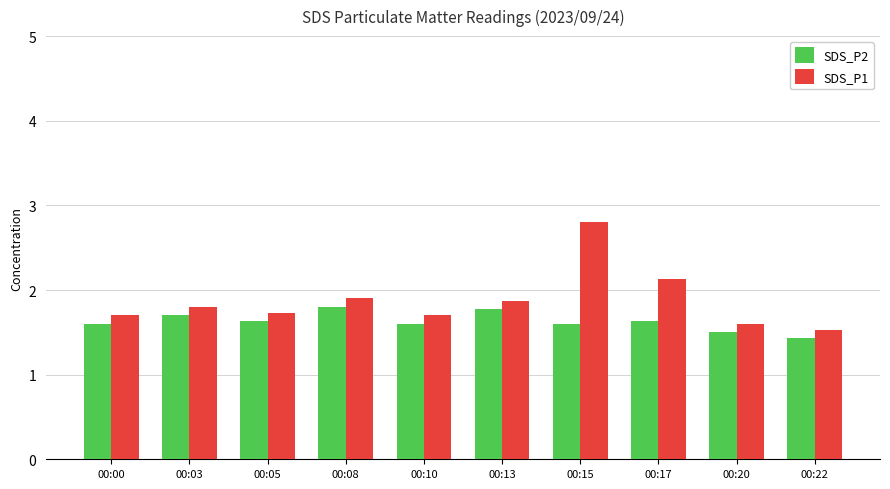

What is the value of the SDS_P2 bar at the 7th from the left?

1.6